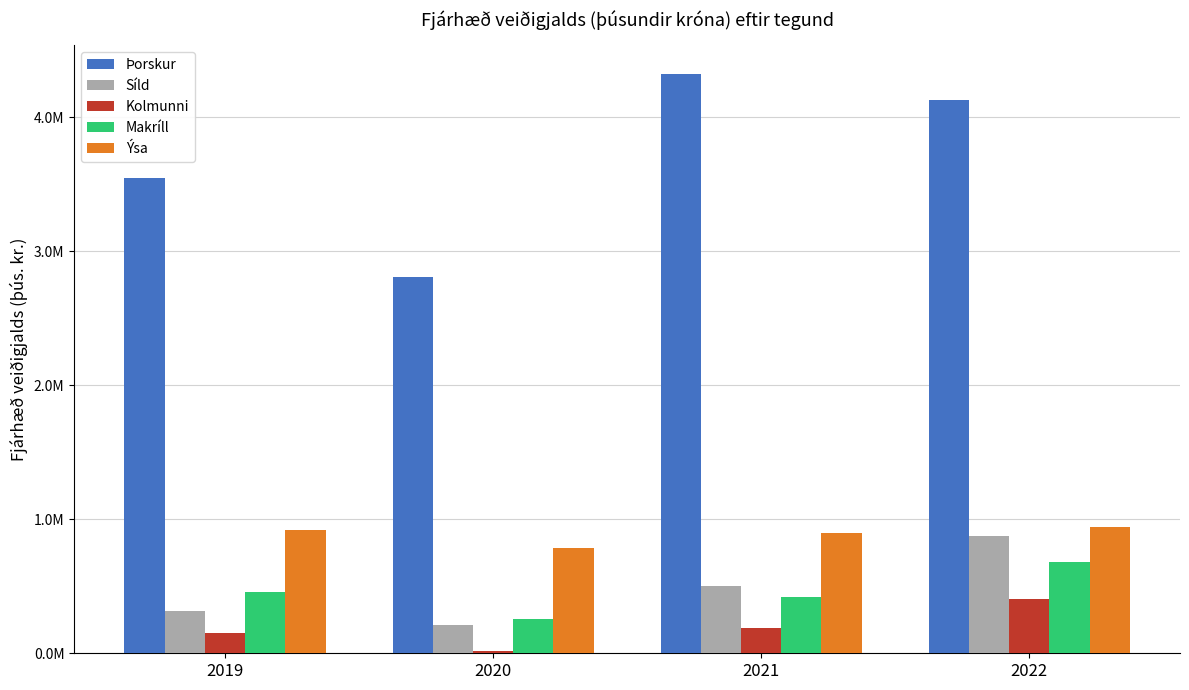

Which category has the highest value in the Kolmunni series?

2022